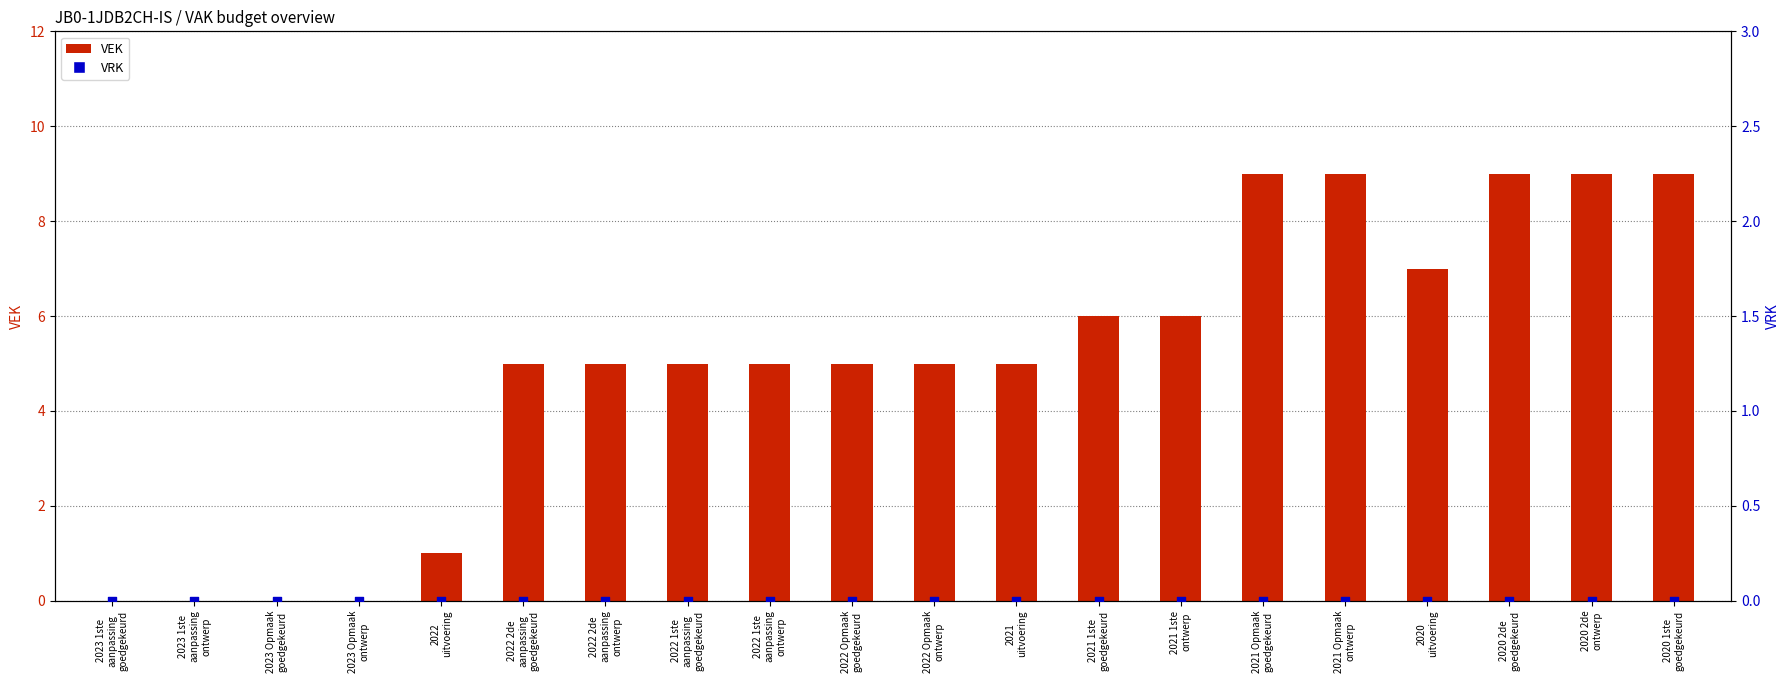

At how many categories does at least one series exceed 7?

5